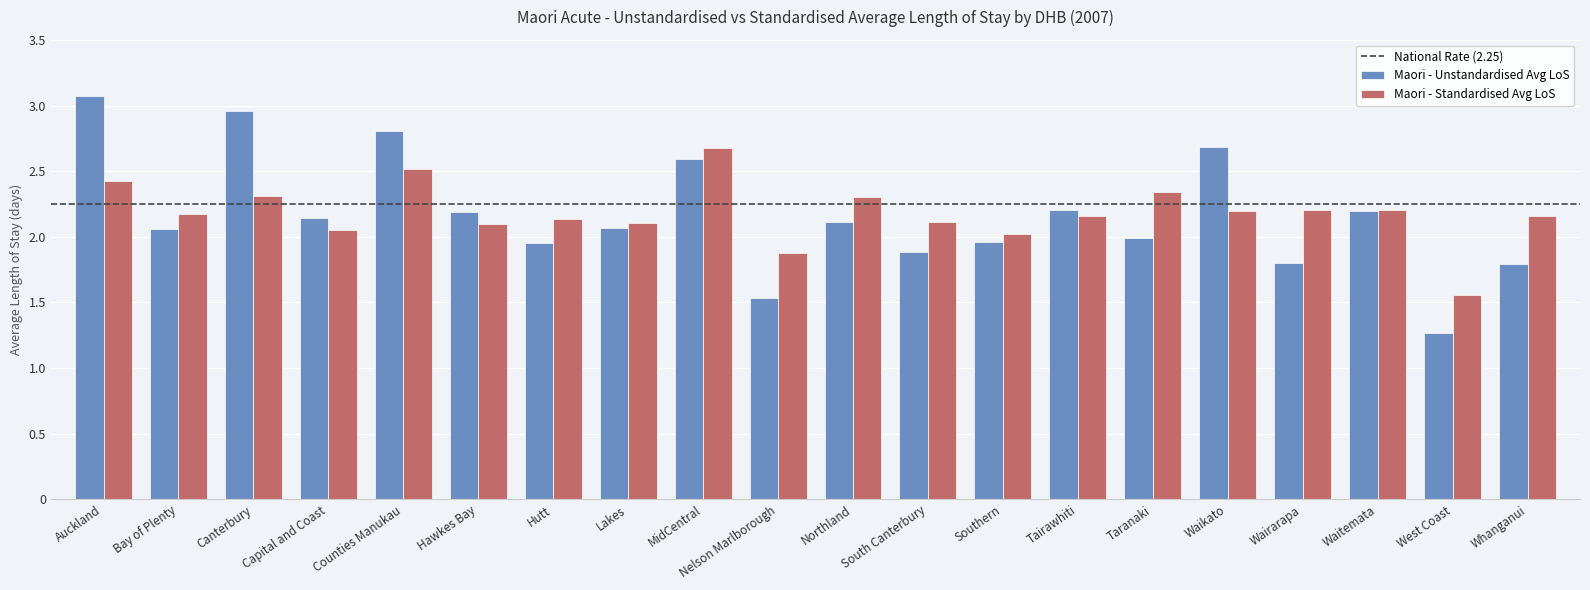

Count the number of data series in this chart.

2